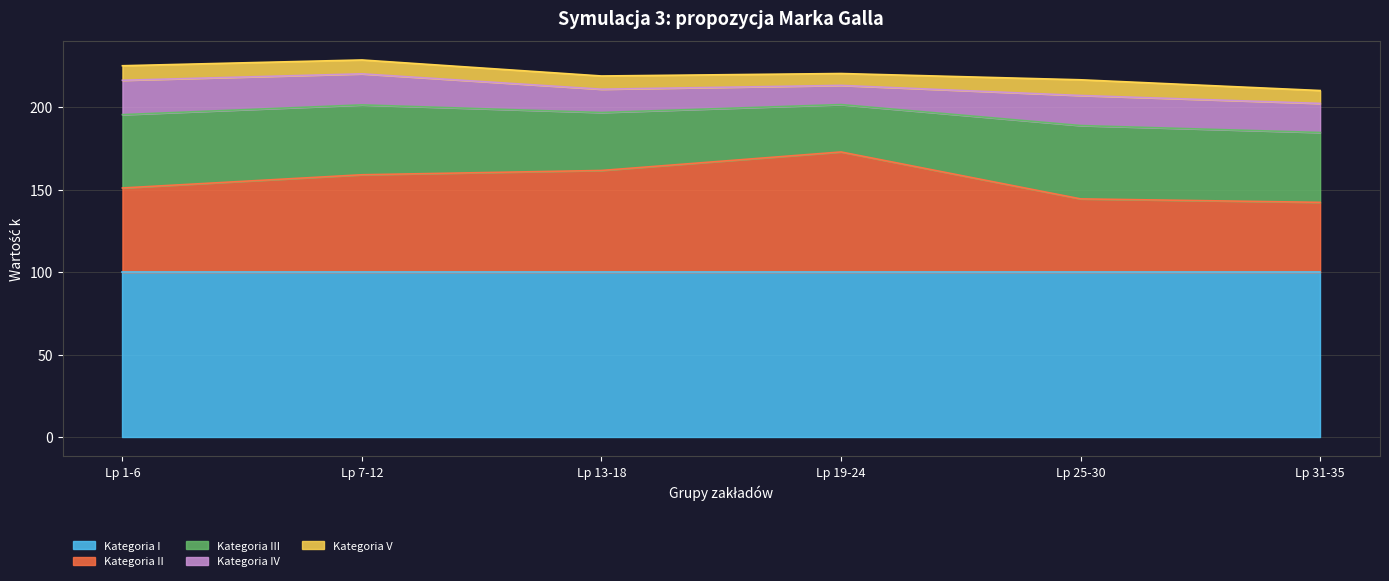

Reading right to left, extract all data points from this chart.

Kategoria I: 100.0	100.0	100.0	100.0	100.0	100.0
Kategoria II: 42.3	44.4	72.8	61.6	59.0	51.0
Kategoria III: 42.3	44.4	28.7	35.1	42.3	44.4
Kategoria IV: 17.6	18.2	11.6	14.1	18.8	20.8
Kategoria V: 7.8	9.5	7.2	8.0	8.4	8.8